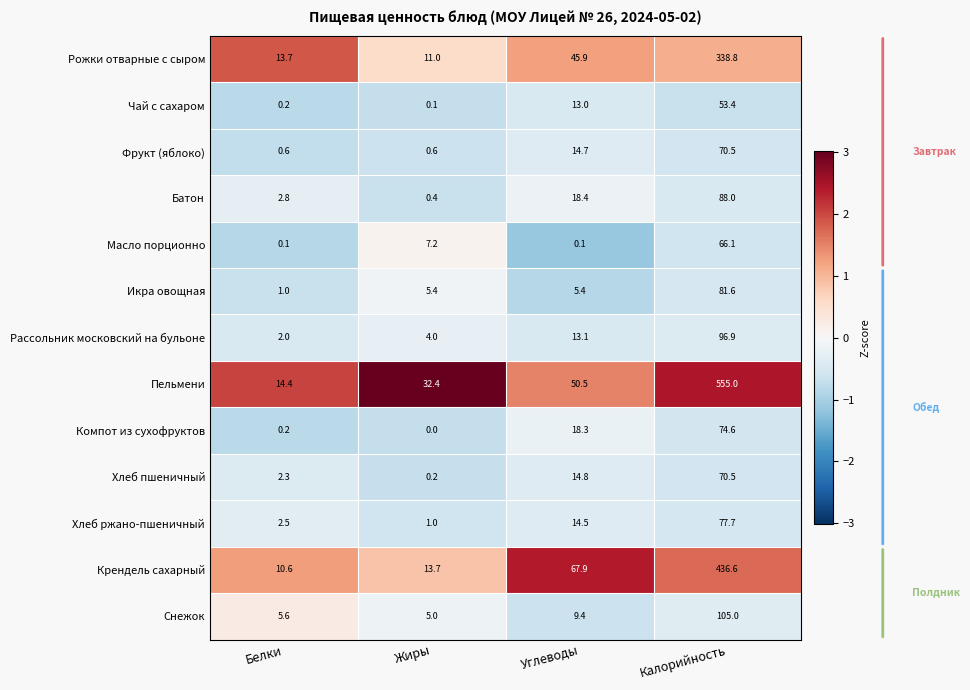

What is the total value across all series at Жиры?

81.0